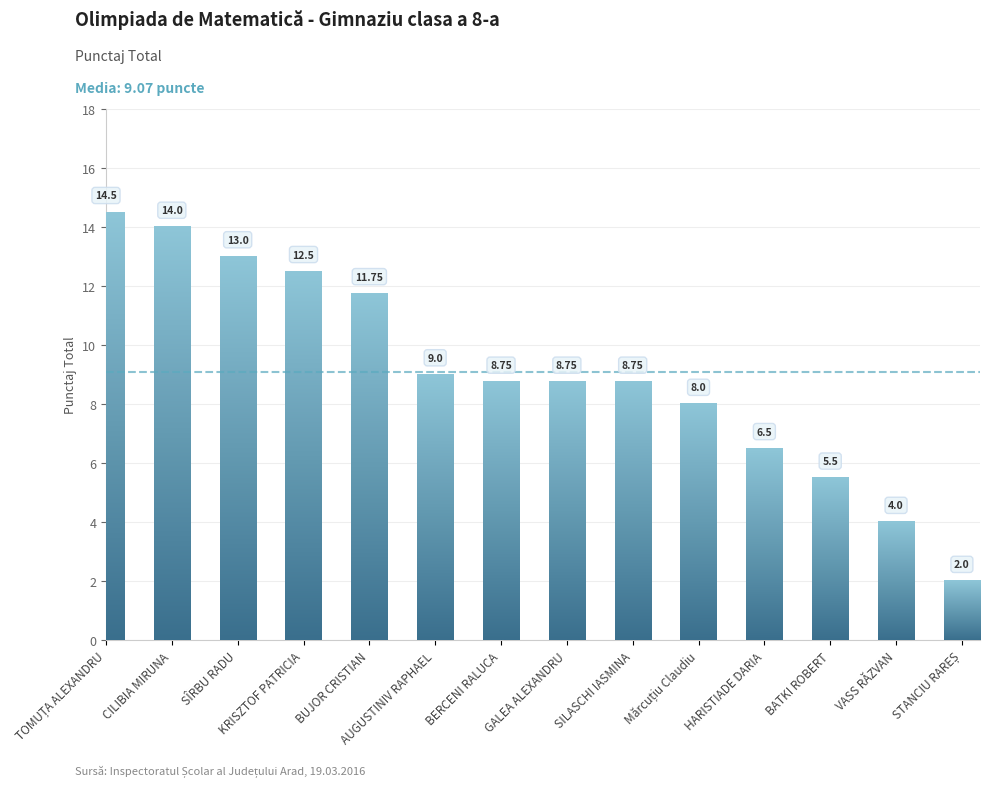

What is the minimum value shown in the chart?

2.0